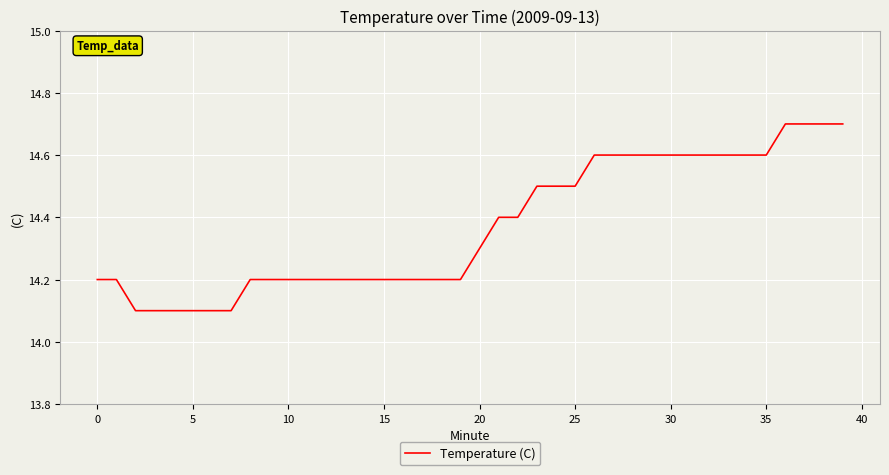

How many lines are shown in the chart?

1